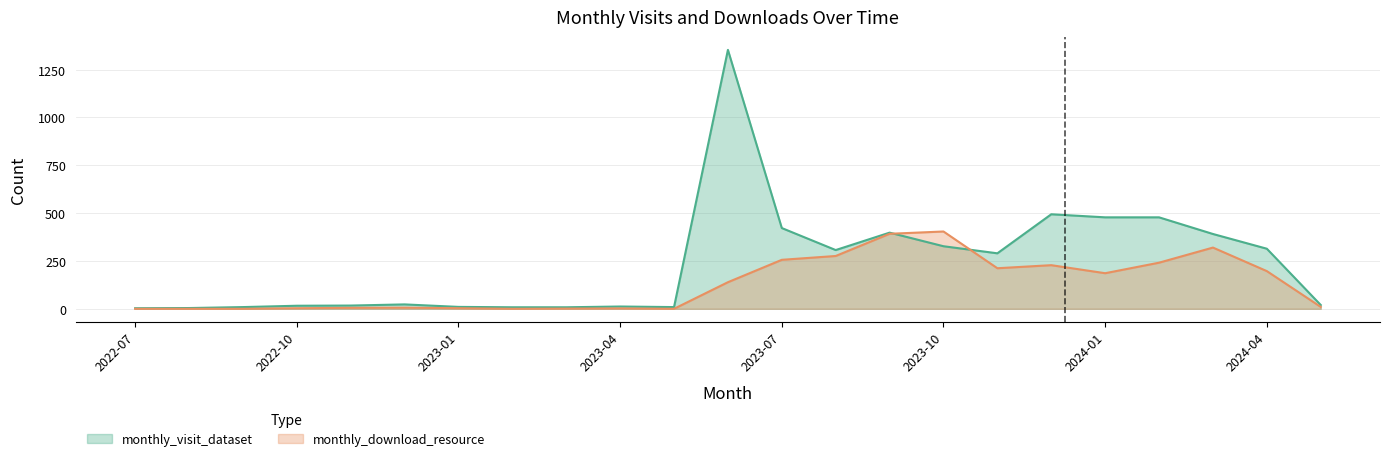

What is the difference between the maximum and minimum values in the monthly_visit_dataset series?

1350